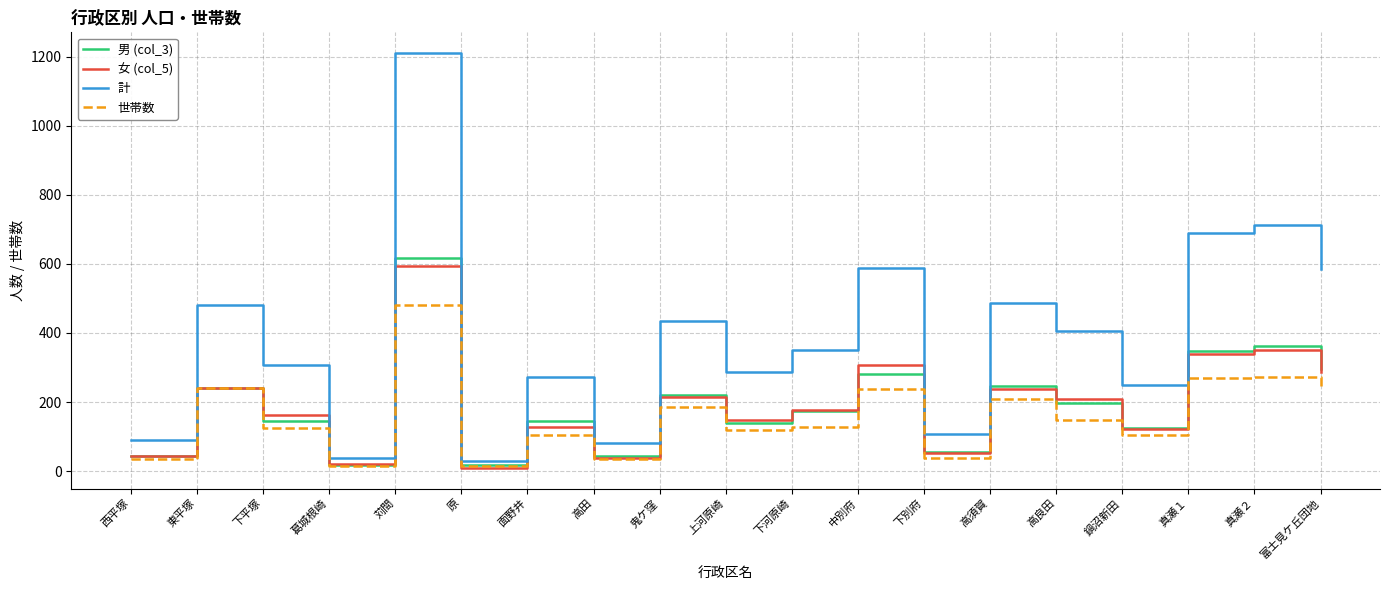

At which category is the sum across all series the highest?

苅間